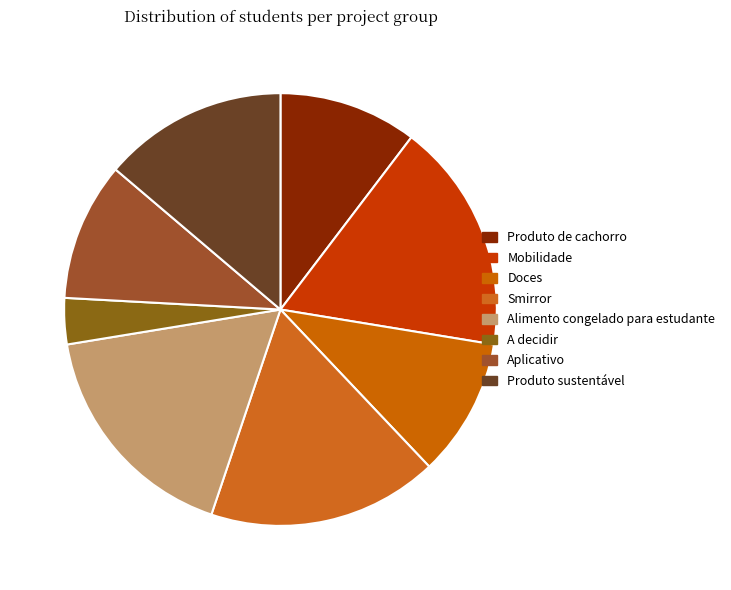

What percentage is NOT represented by Produto de cachorro?

89.7%